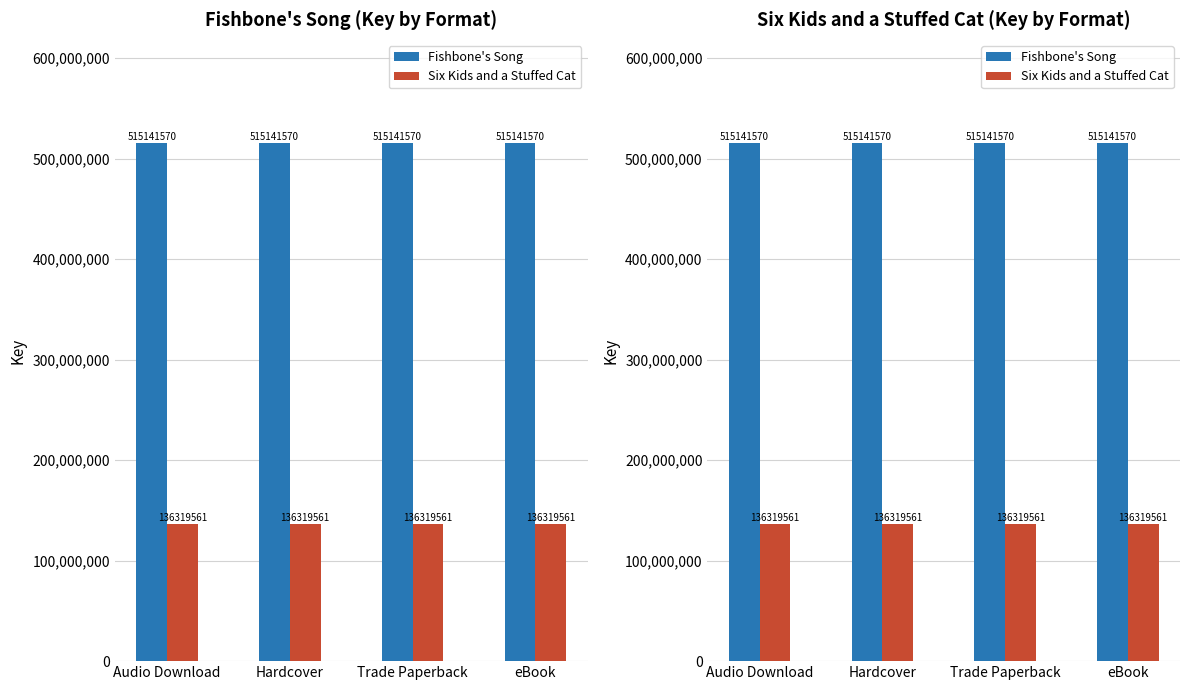

The value of Six Kids and a Stuffed Cat at eBook is 204575459. True or false?

False